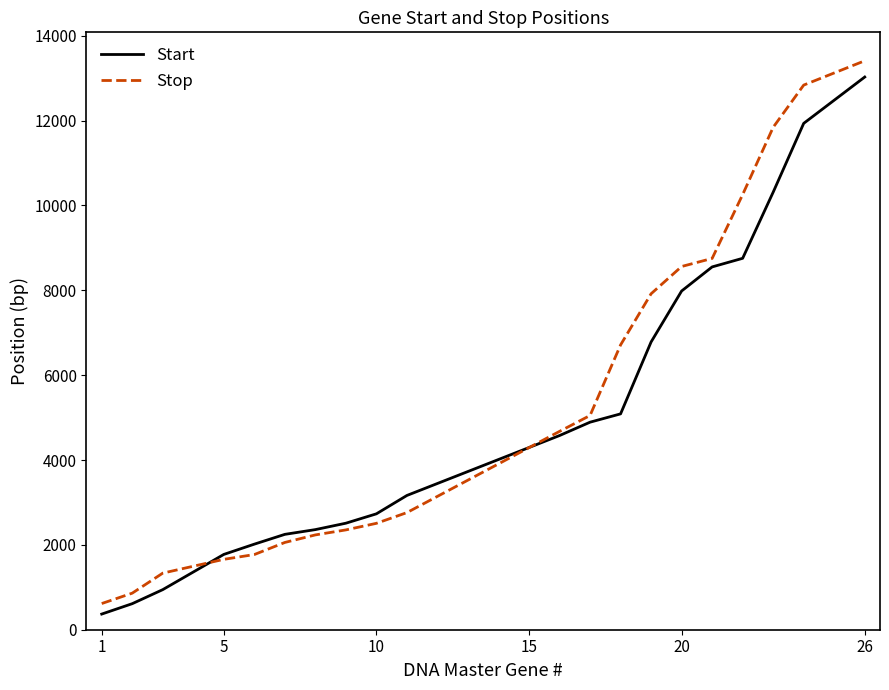

What is the highest value of the Stop series?

13411